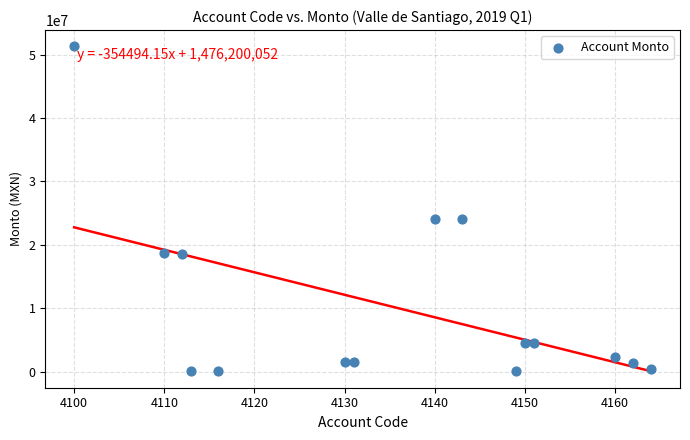

What is the range of Y values (max minus min)?

51242635.0